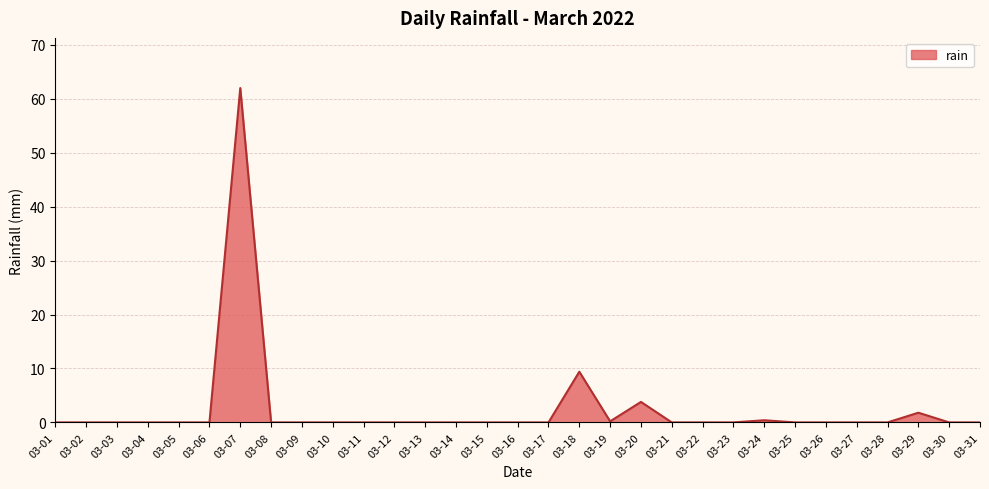

What is the difference between the maximum and minimum values?

62.0